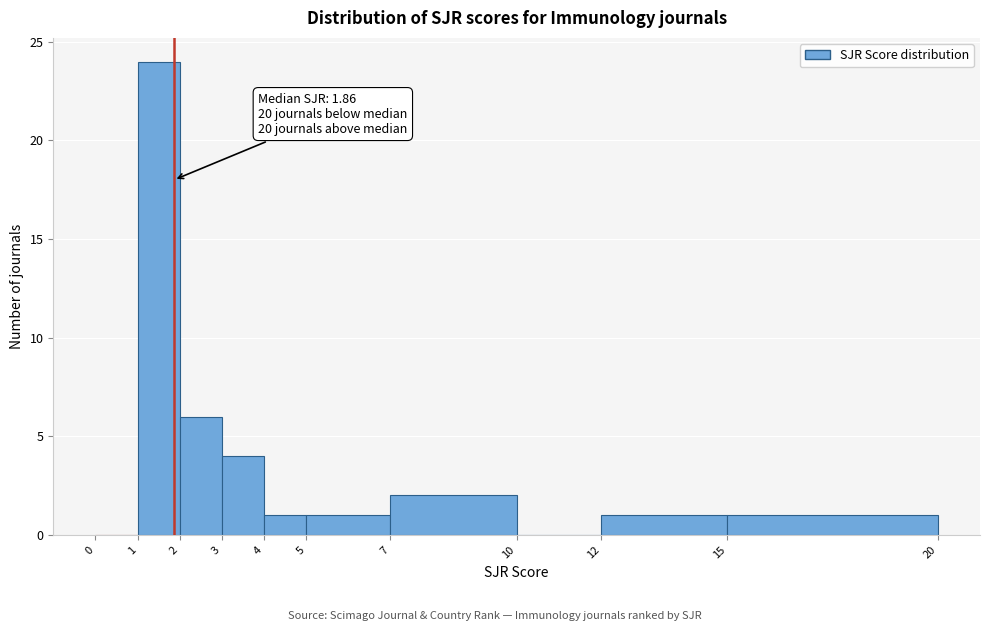

Which range on the x-axis has the tallest bar?

1 to 2